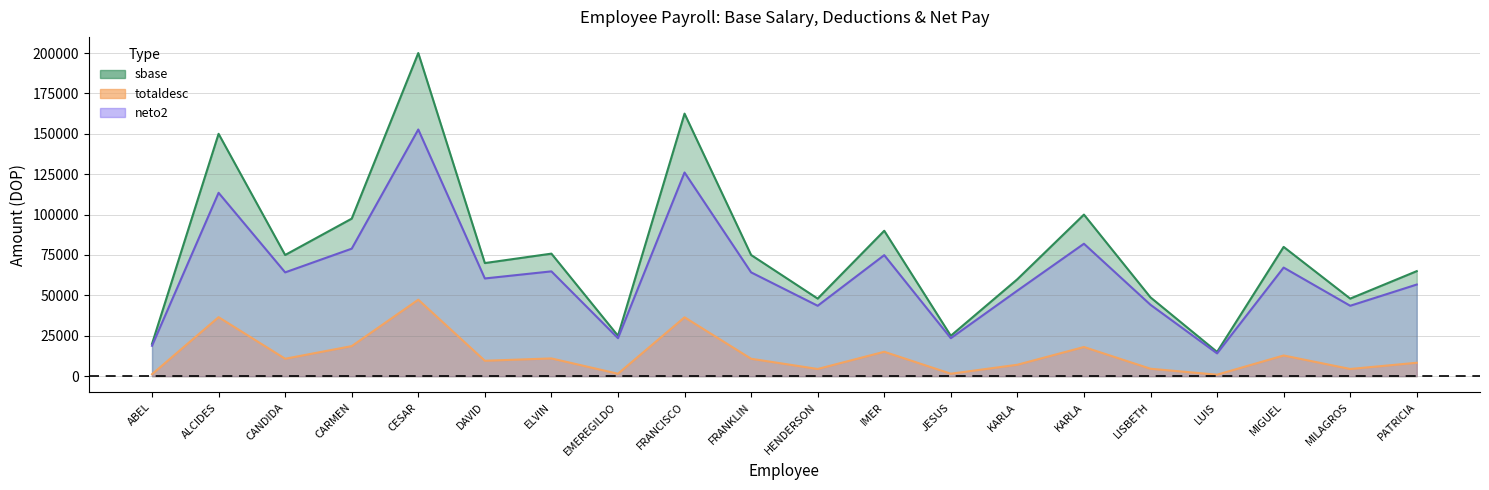

How many lines are shown in the chart?

3